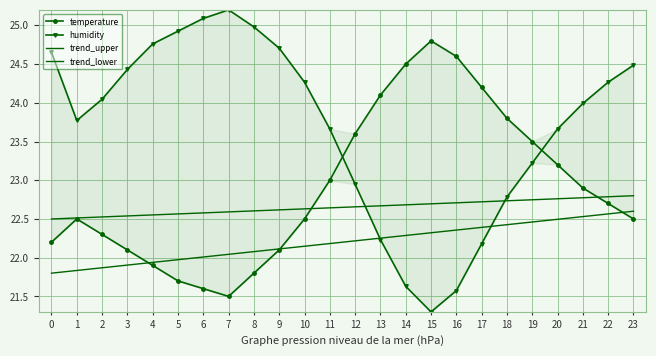

What is the average value of the trend_lower series?

22.2